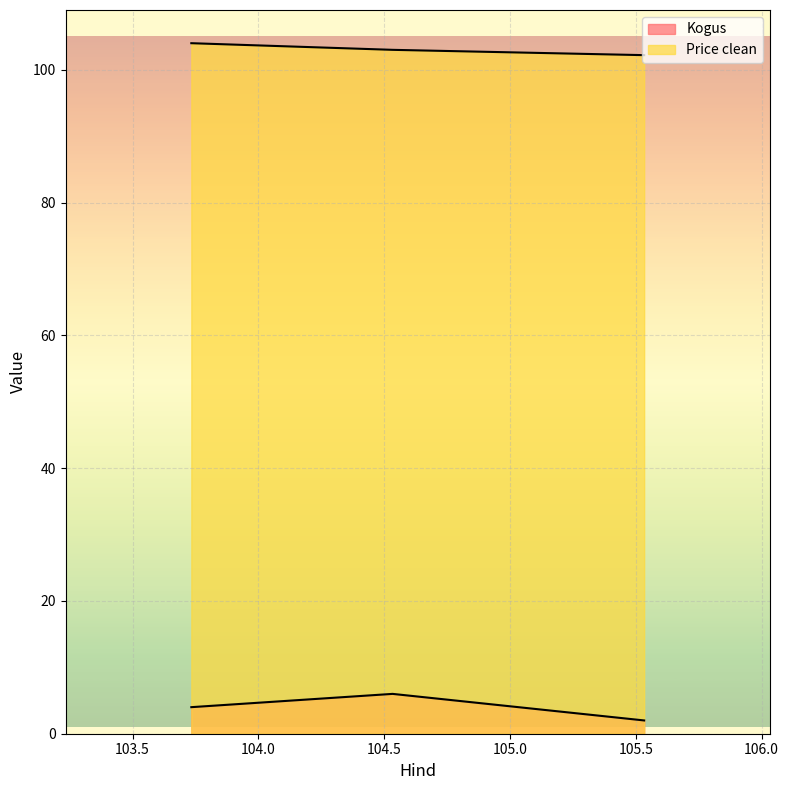

How many categories are shown in the chart?

3